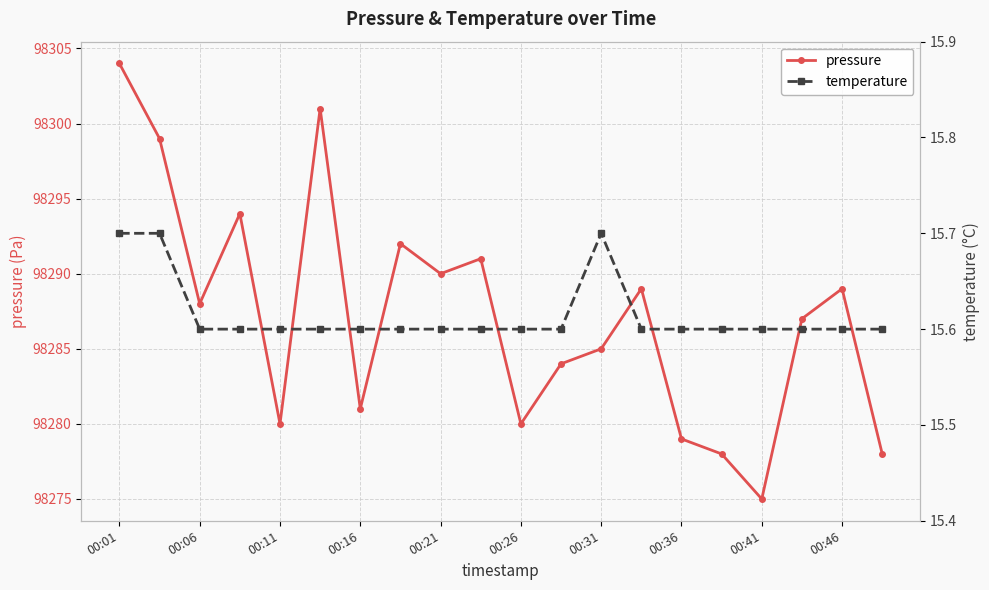

What are all the series names shown in the legend?

pressure, temperature